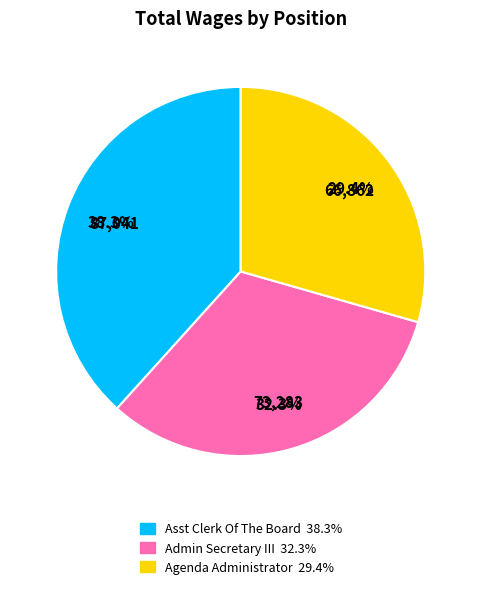

Does any single category account for the majority?

No